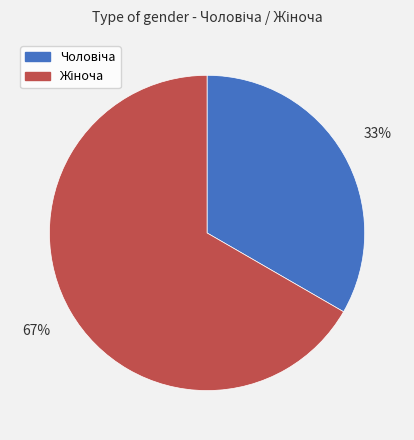

To the nearest percent, what is the average slice percentage?

50%